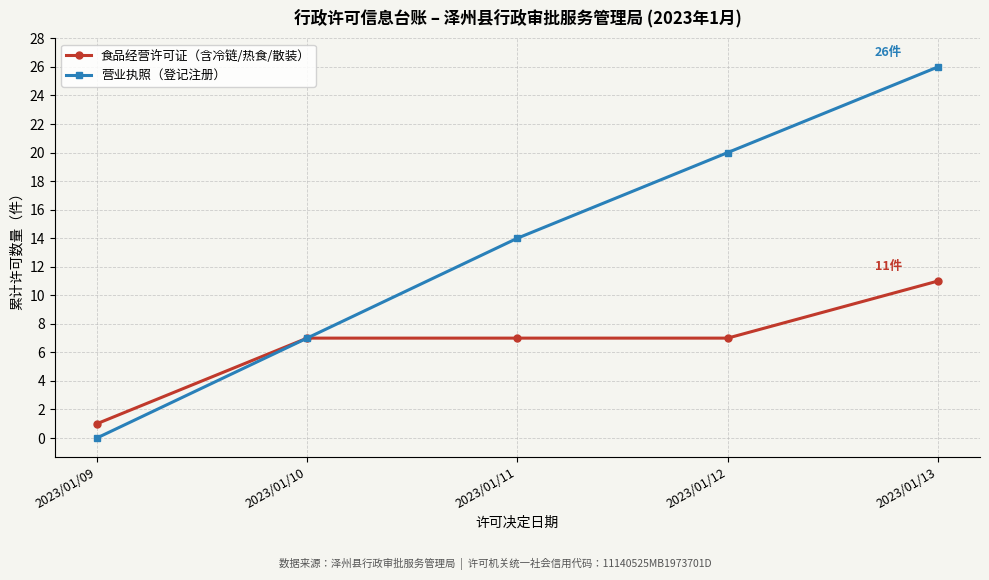

Is it true that 食品经营许可证（含冷链/热食/散装） equals 10 at 2023/01/12?

False